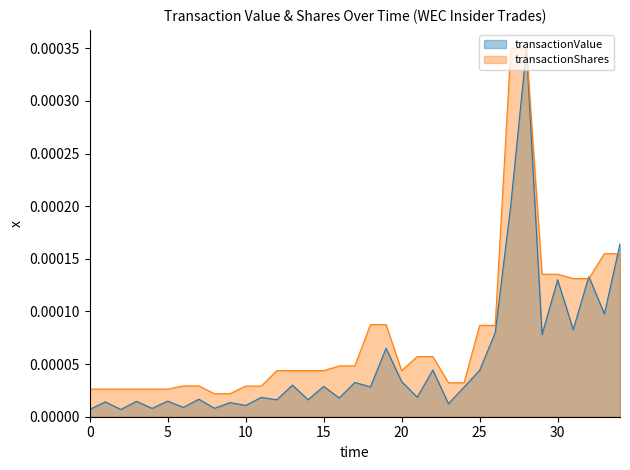

Rank the series by their average value, from highest to lowest.

transactionShares, transactionValue